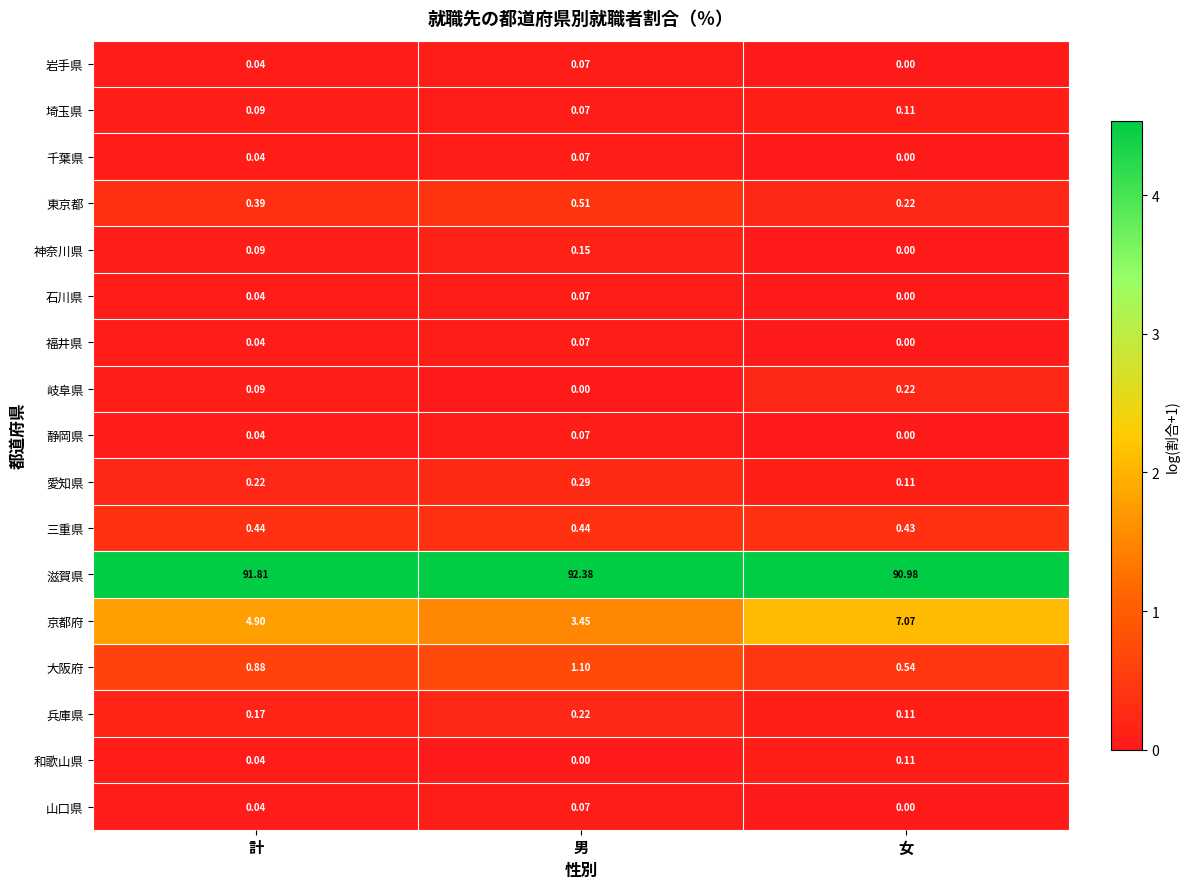

At which category does the chart reach its peak across all series?

男